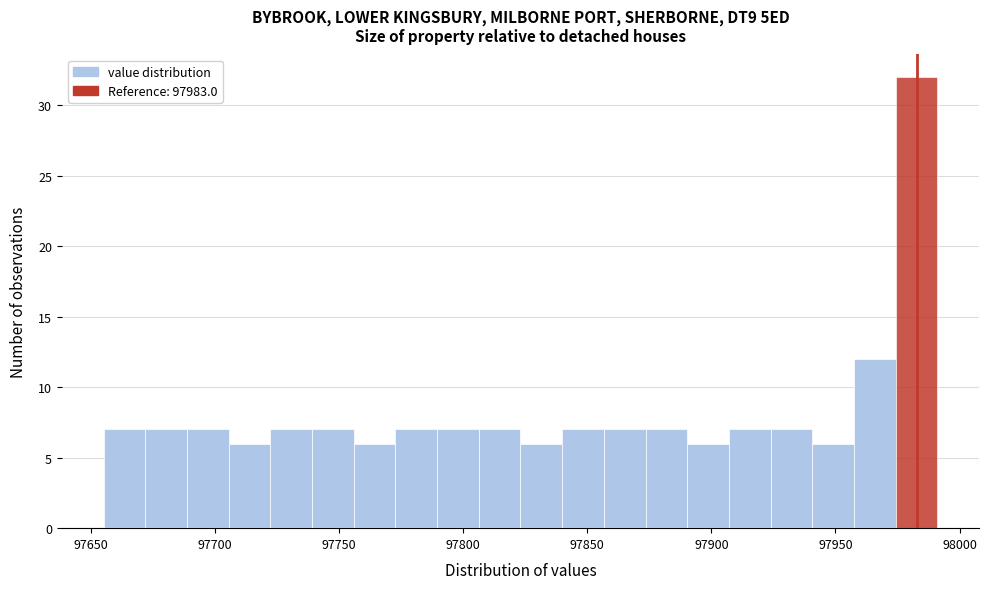

Read against the x-axis, roughly where is the centre of the tallest bar?

97985